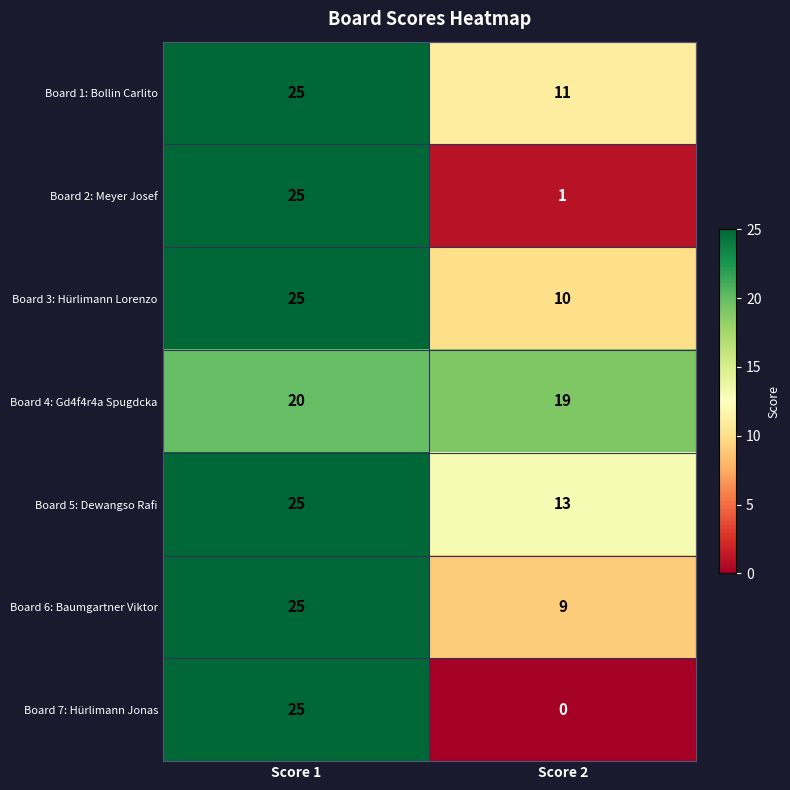

What is the total value across all series at Score 2?

63